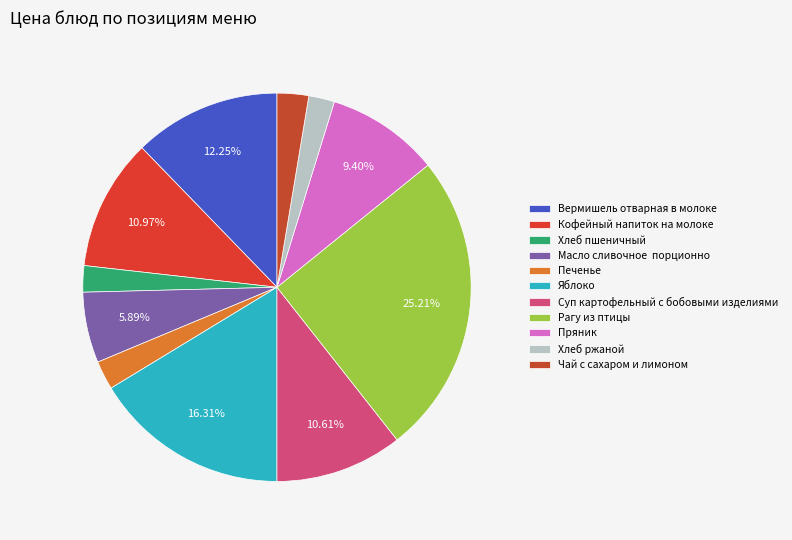

How many slices are in this pie chart?

11